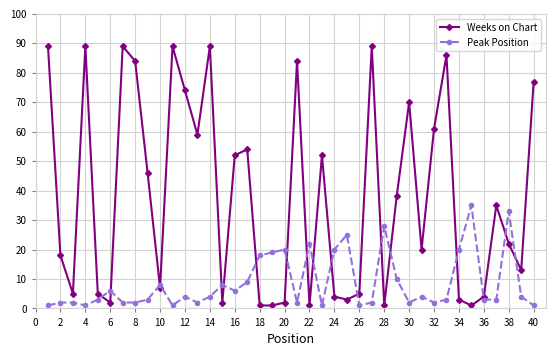

List the series in order of their peak value, lowest first.

Peak Position, Weeks on Chart